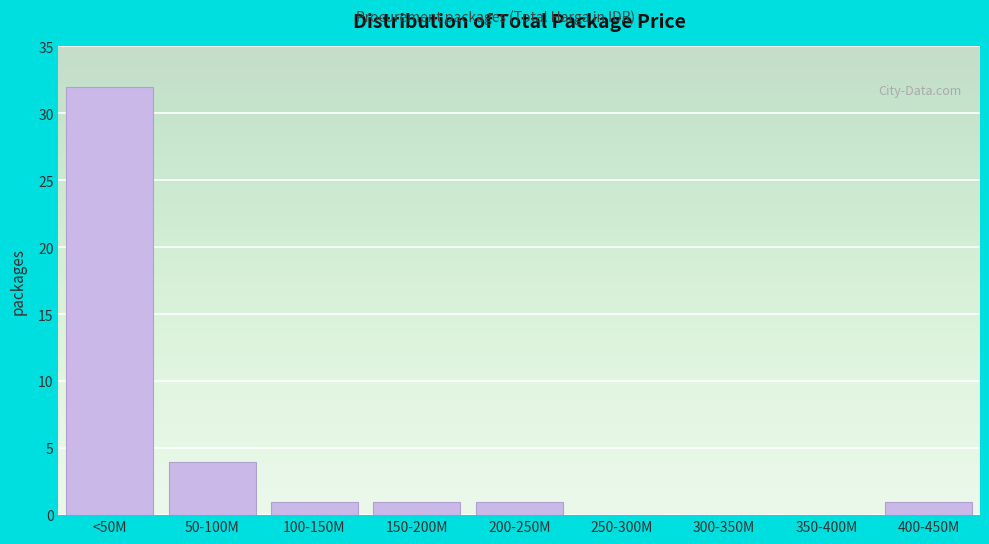

Reading left to right, what are all the values shown in this chart?

<50M=32	50-100M=4	100-150M=1	150-200M=1	200-250M=1	250-300M=0	300-350M=0	350-400M=0	400-450M=1